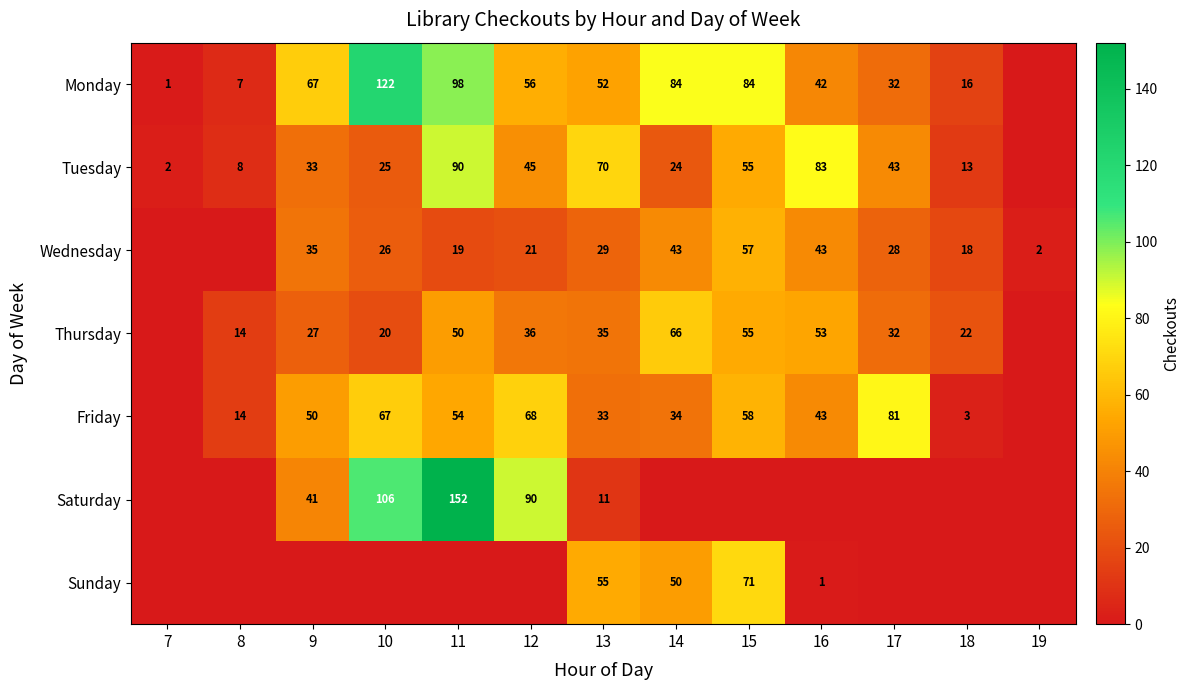

What is the sum of the Tuesday values at 9 and 15?

88